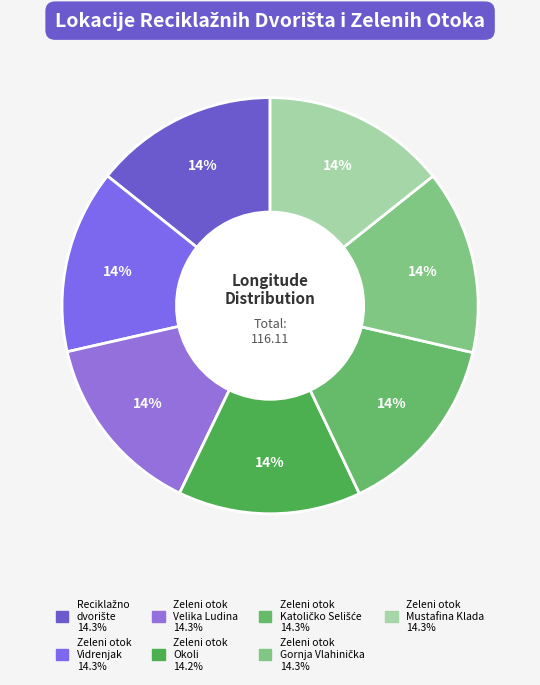

Count the number of slices in the pie.

7